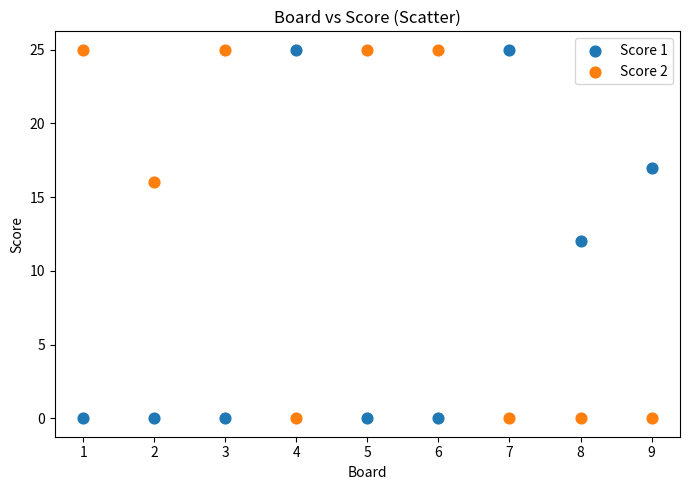

What is the X range (max minus min) for the scatter plot?

8